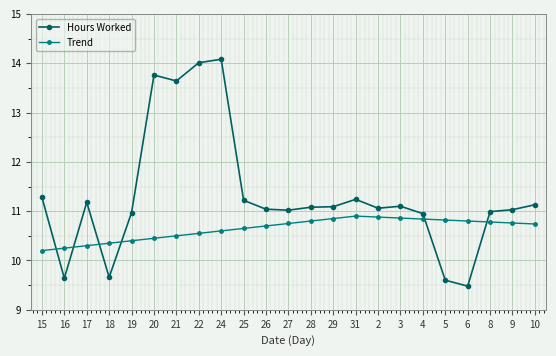

Which series ends up on top after the final intersection of Hours Worked and Trend?

Hours Worked